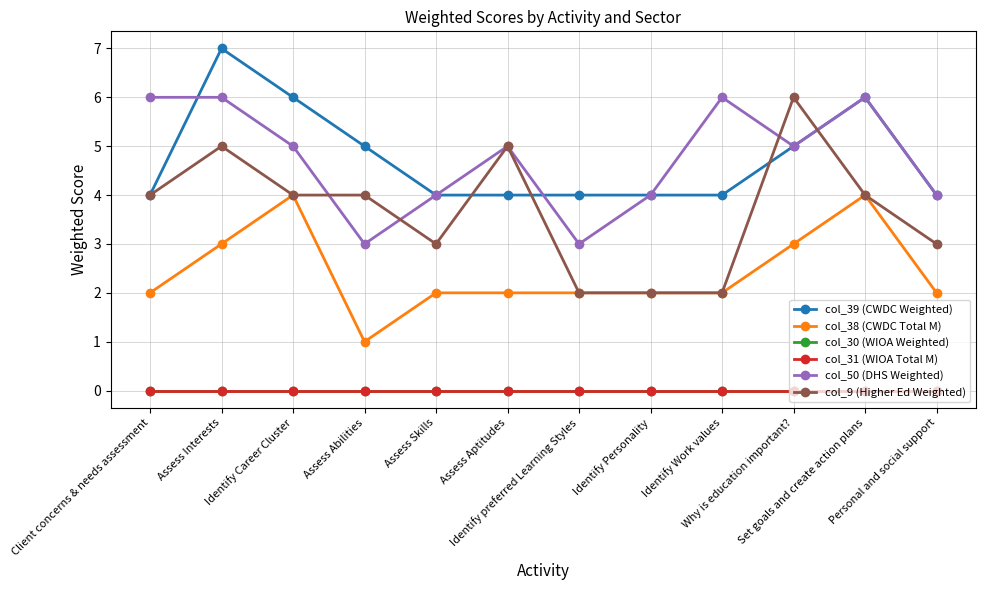

Reading right to left, list all the values displayed in this chart.

col_39 (CWDC Weighted): Personal and social support=4	Set goals and create action plans=6	Why is education important?=5	Identify Work values=4	Identify Personality=4	Identify preferred Learning Styles=4	Assess Aptitudes=4	Assess Skills=4	Assess Abilities=5	Identify Career Cluster=6	Assess Interests=7	Client concerns & needs assessment=4
col_38 (CWDC Total M): Personal and social support=2	Set goals and create action plans=4	Why is education important?=3	Identify Work values=2	Identify Personality=2	Identify preferred Learning Styles=2	Assess Aptitudes=2	Assess Skills=2	Assess Abilities=1	Identify Career Cluster=4	Assess Interests=3	Client concerns & needs assessment=2
col_30 (WIOA Weighted): Personal and social support=0	Set goals and create action plans=0	Why is education important?=0	Identify Work values=0	Identify Personality=0	Identify preferred Learning Styles=0	Assess Aptitudes=0	Assess Skills=0	Assess Abilities=0	Identify Career Cluster=0	Assess Interests=0	Client concerns & needs assessment=0
col_31 (WIOA Total M): Personal and social support=0	Set goals and create action plans=0	Why is education important?=0	Identify Work values=0	Identify Personality=0	Identify preferred Learning Styles=0	Assess Aptitudes=0	Assess Skills=0	Assess Abilities=0	Identify Career Cluster=0	Assess Interests=0	Client concerns & needs assessment=0
col_50 (DHS Weighted): Personal and social support=4	Set goals and create action plans=6	Why is education important?=5	Identify Work values=6	Identify Personality=4	Identify preferred Learning Styles=3	Assess Aptitudes=5	Assess Skills=4	Assess Abilities=3	Identify Career Cluster=5	Assess Interests=6	Client concerns & needs assessment=6
col_9 (Higher Ed Weighted): Personal and social support=3	Set goals and create action plans=4	Why is education important?=6	Identify Work values=2	Identify Personality=2	Identify preferred Learning Styles=2	Assess Aptitudes=5	Assess Skills=3	Assess Abilities=4	Identify Career Cluster=4	Assess Interests=5	Client concerns & needs assessment=4